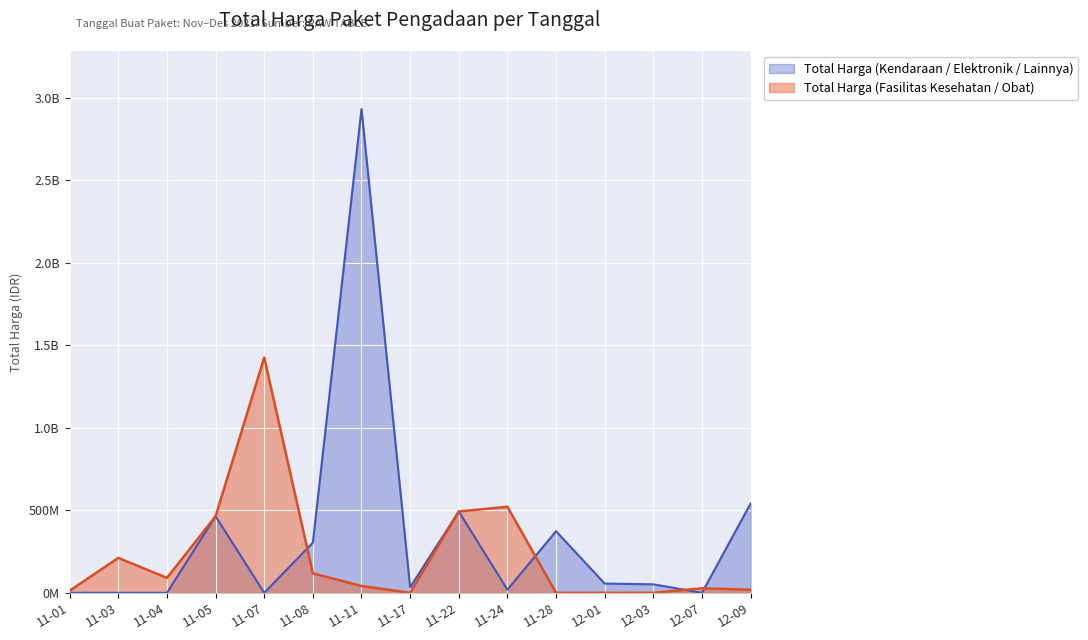

Count the number of categories in the chart.

15